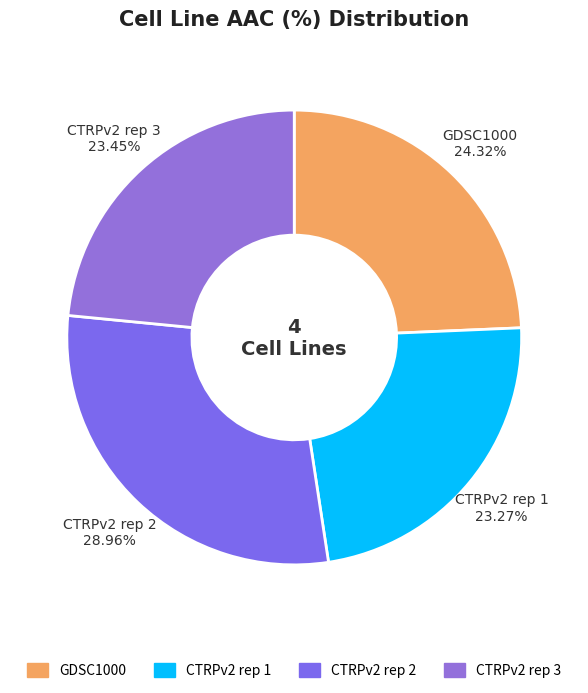

Which has a higher value, CTRPv2 rep 2 or GDSC1000?

CTRPv2 rep 2